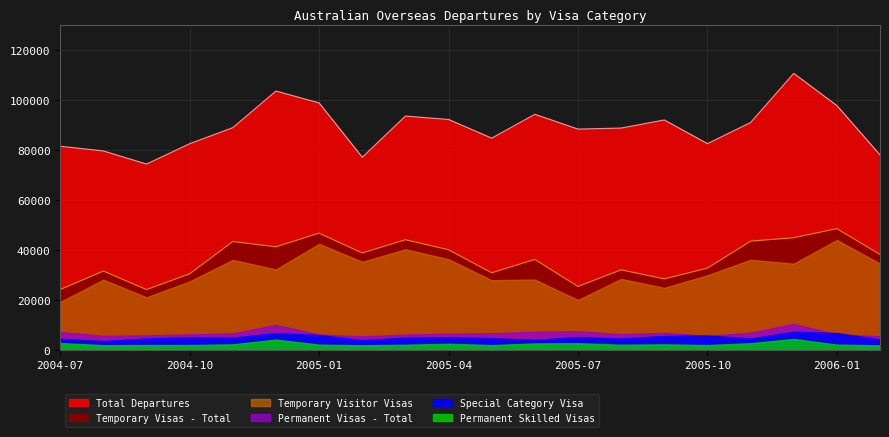

Is the value of Special Category Visa at 15 greater than the value of Total at 9?

No